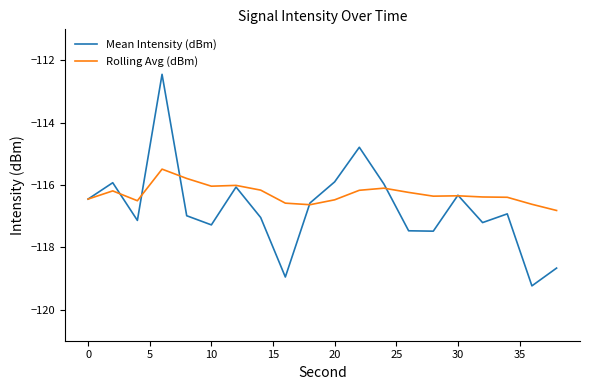

Which series has the largest total across all categories?

Rolling Avg (dBm)